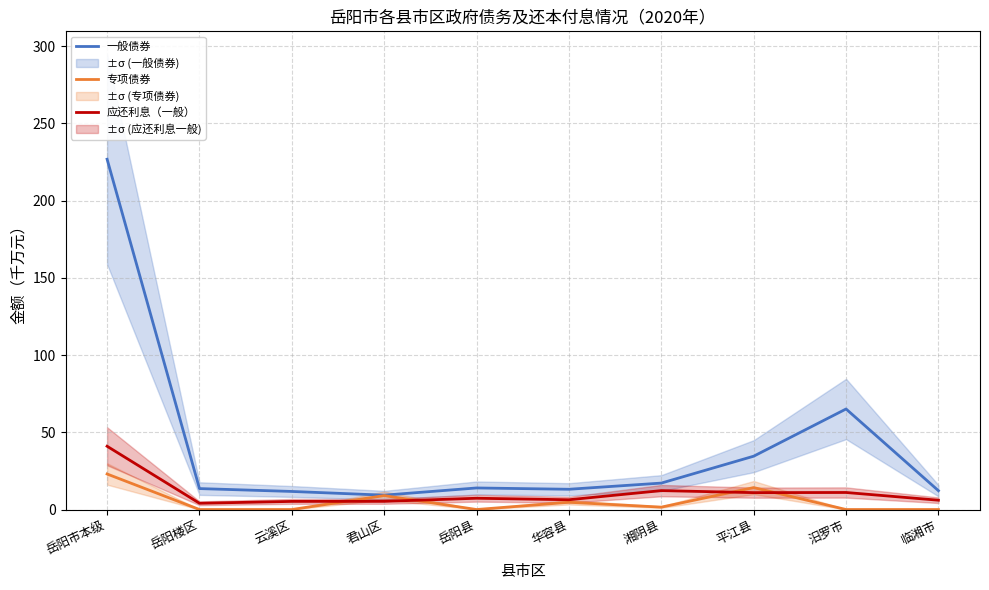

Does the chart have visible grid lines?

Yes